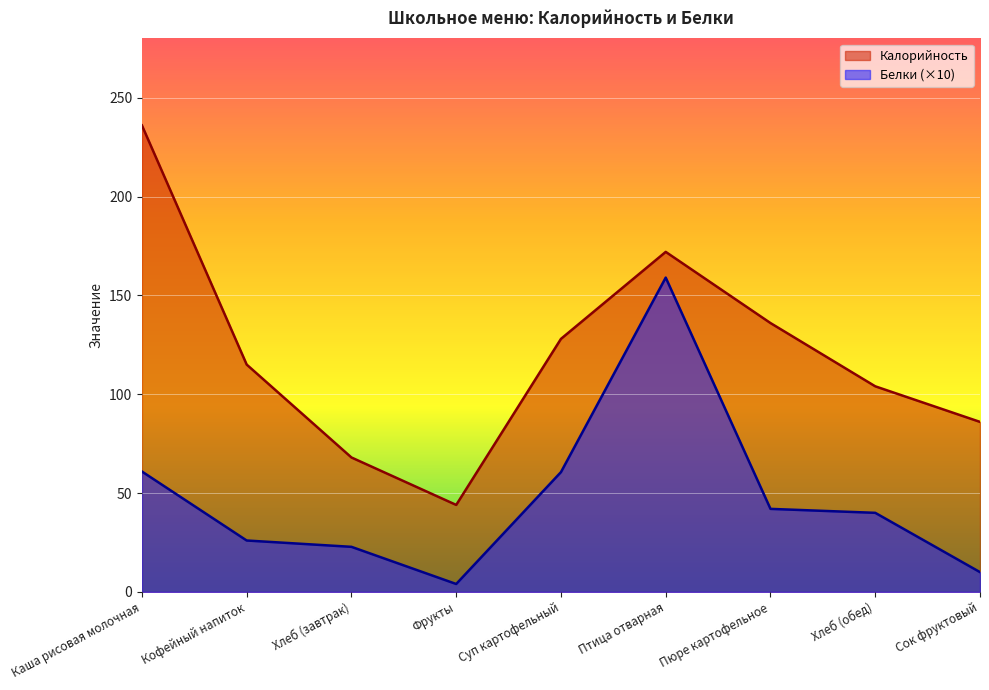

True or false: Белки and Калорийность intersect in this chart.

False